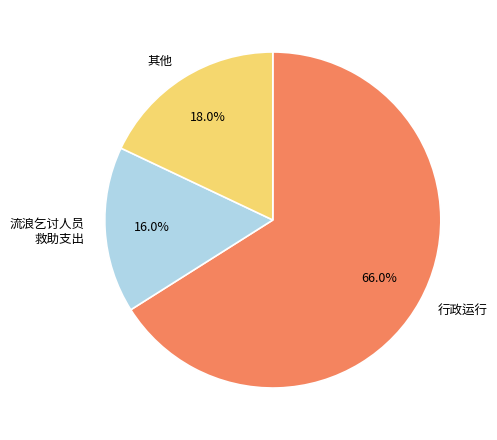

Does any single category account for the majority?

Yes